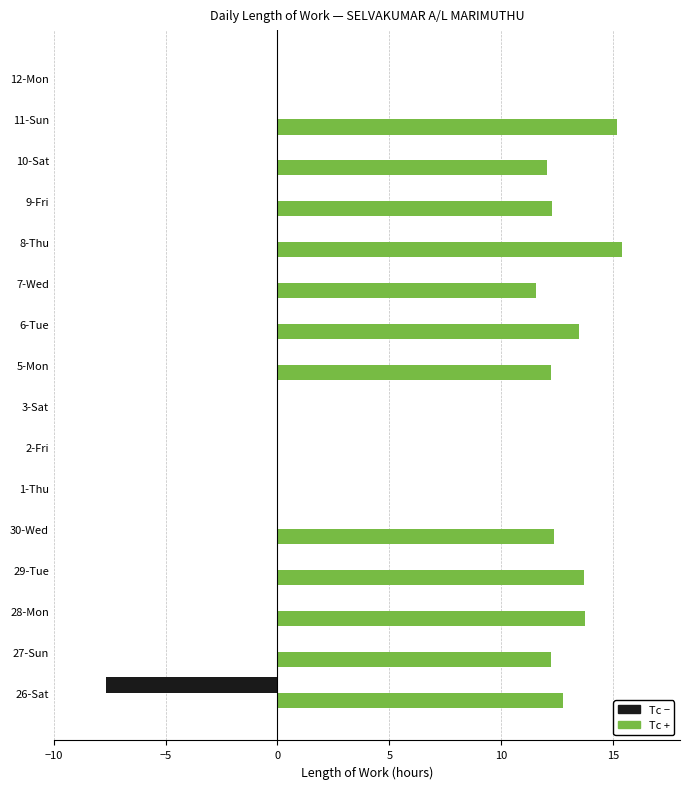

What is the total value across all series at 7-Wed?

11.6